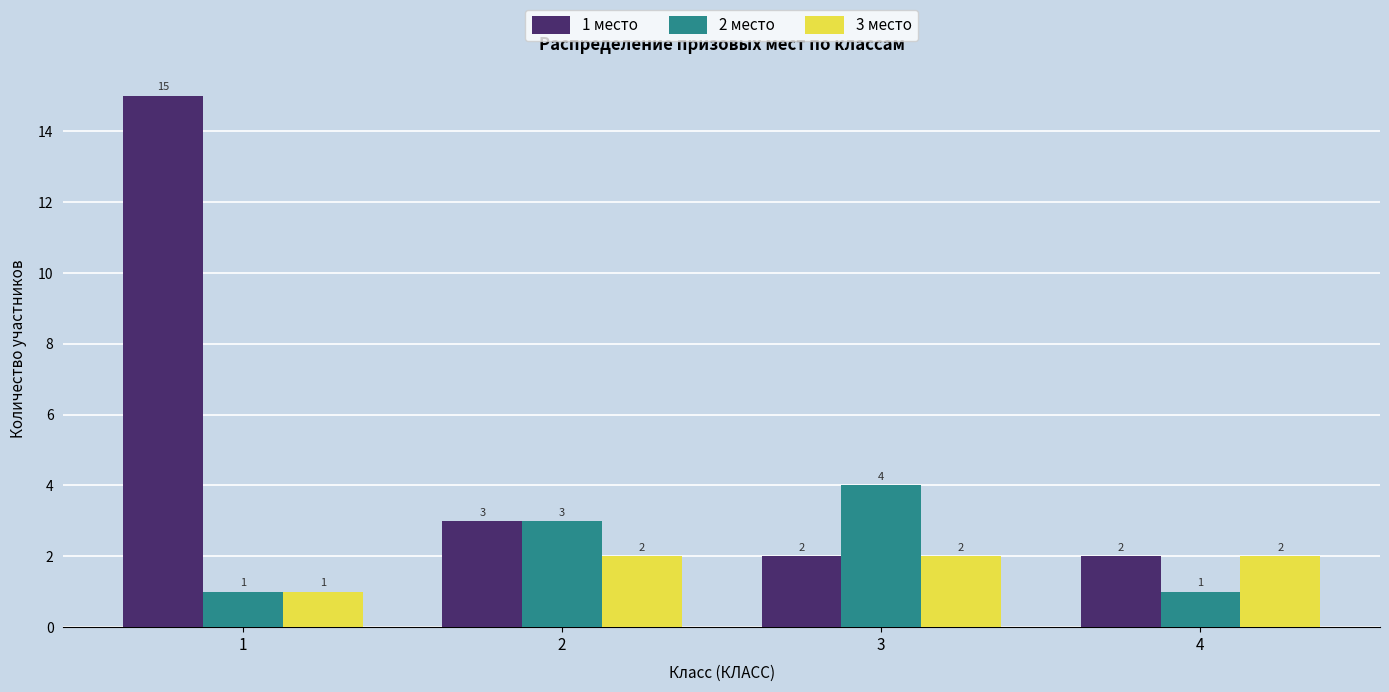

What is the difference between the highest and lowest values at 2?

1